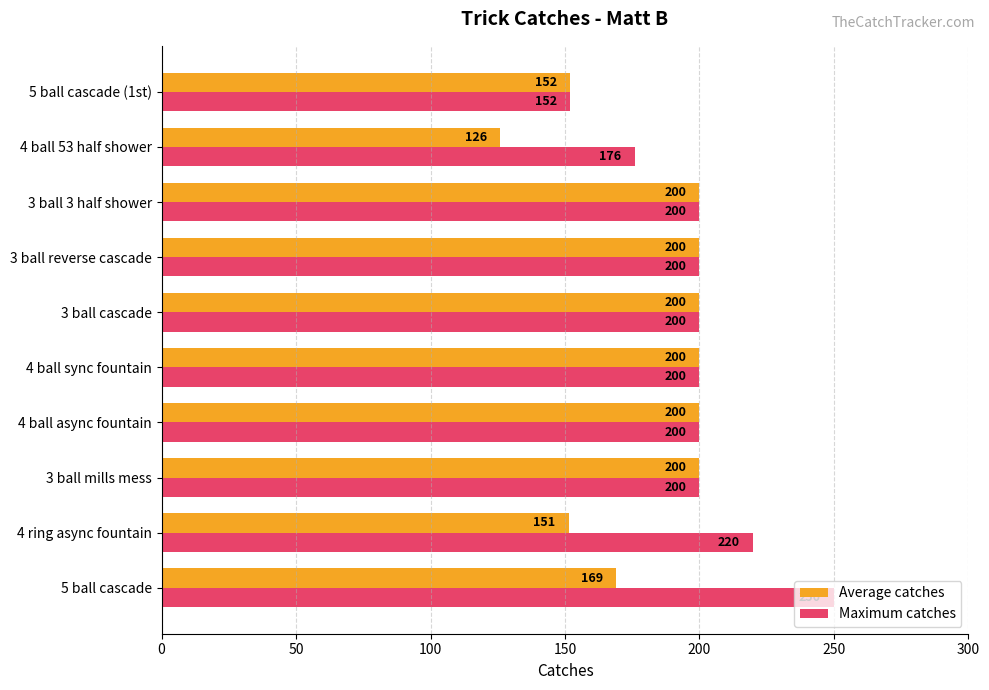

Which series has the largest range (max minus min)?

Maximum catches